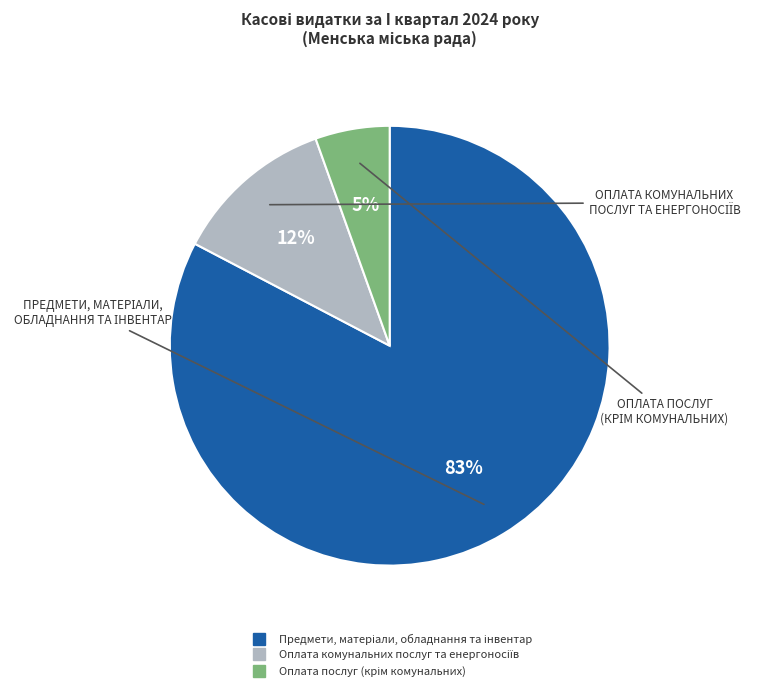

To the nearest percent, what is the average slice percentage?

33%